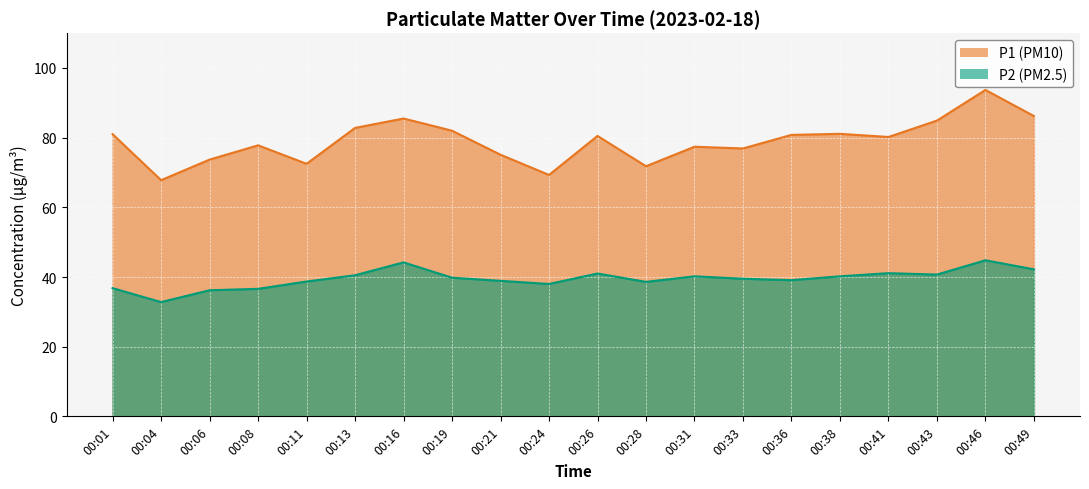

In P1, how many points are higher than both neighbors (excluding endpoints)?

6